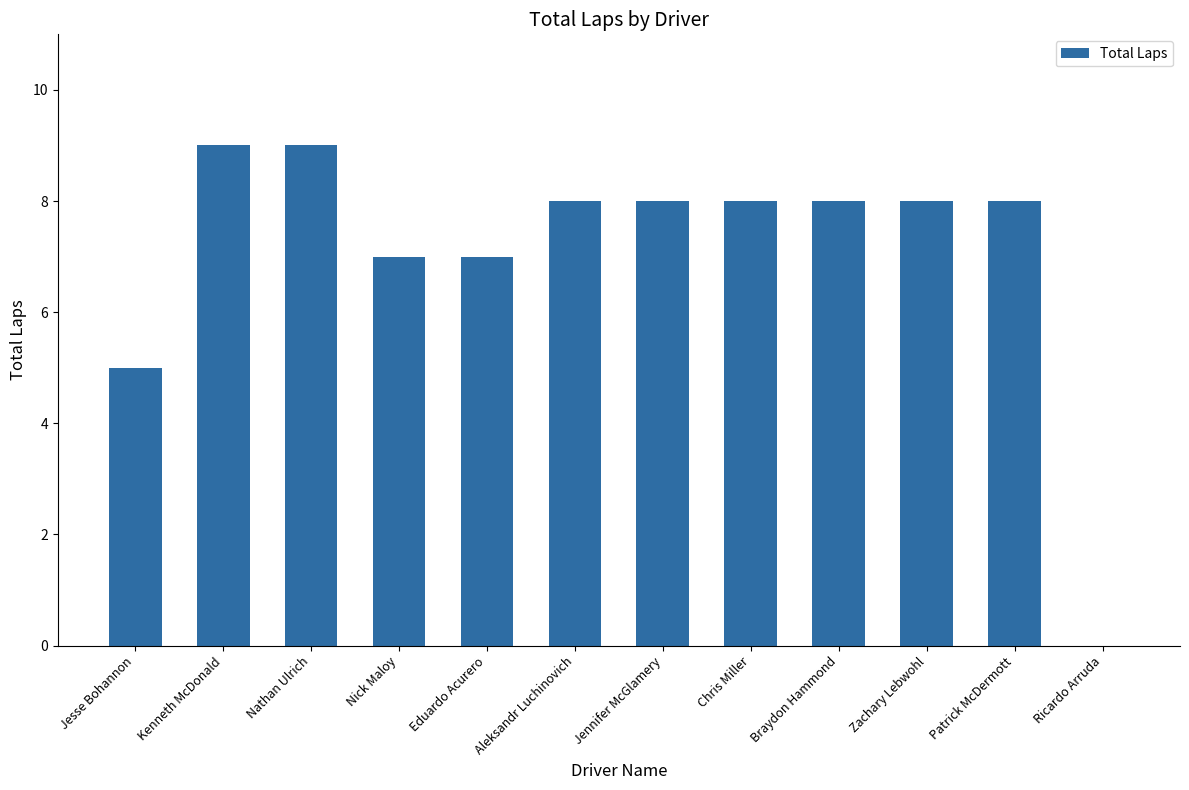

What is the sum of the values at Nathan Ulrich and Braydon Hammond?

17